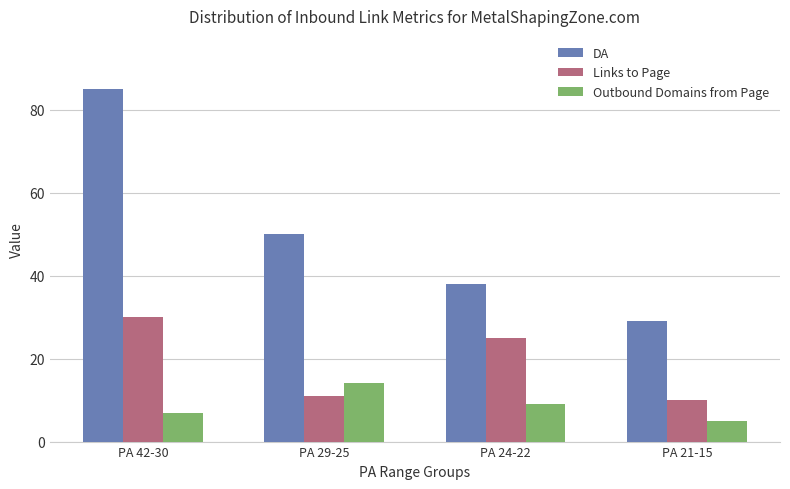

At which label does Links to Page reach its peak?

PA 42-30